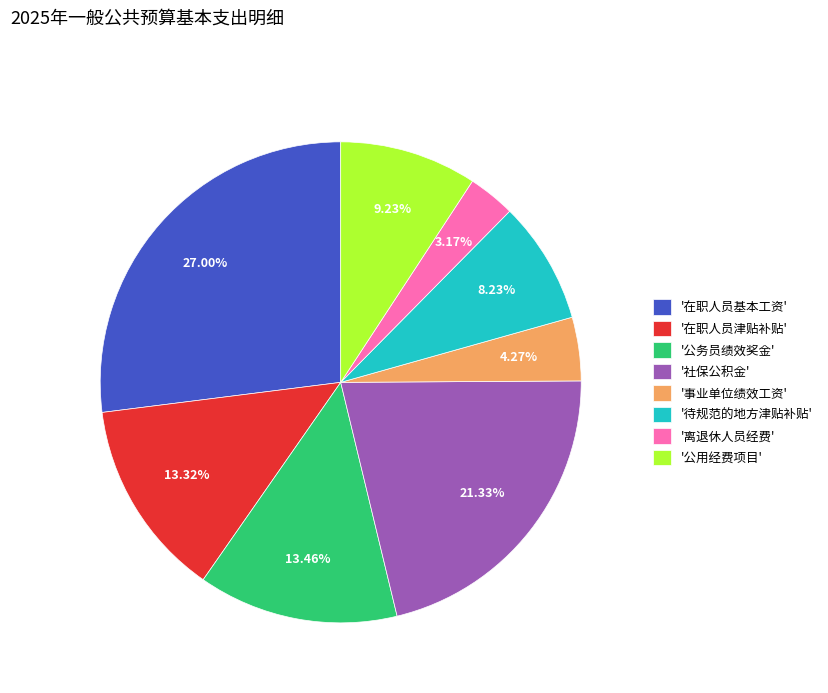

What is the largest slice in the pie chart?

'在职人员基本工资'